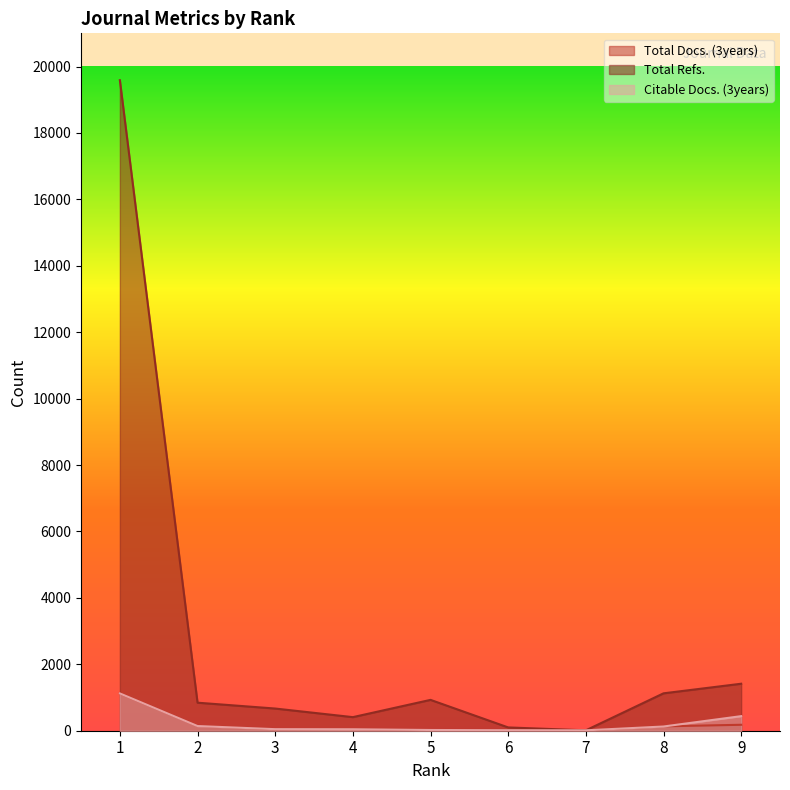

How many interior local valleys does the Citable Docs. (3years) series have?

1